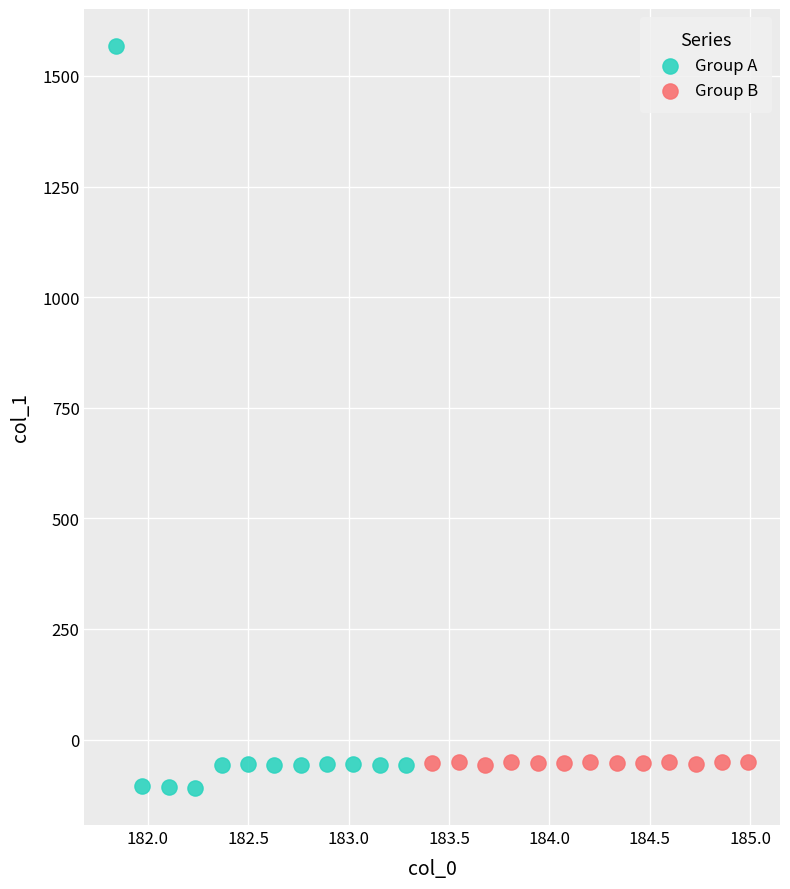

Which series reaches the maximum Y coordinate?

Group A